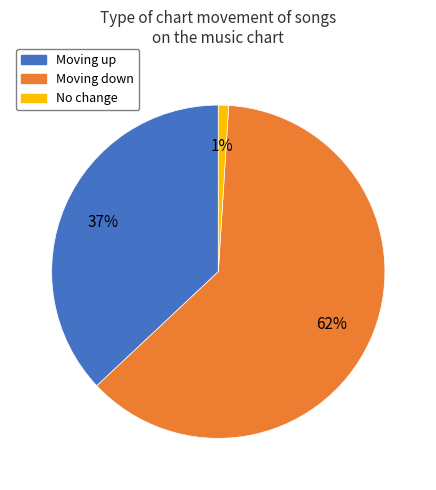

Count the number of slices in the pie.

3